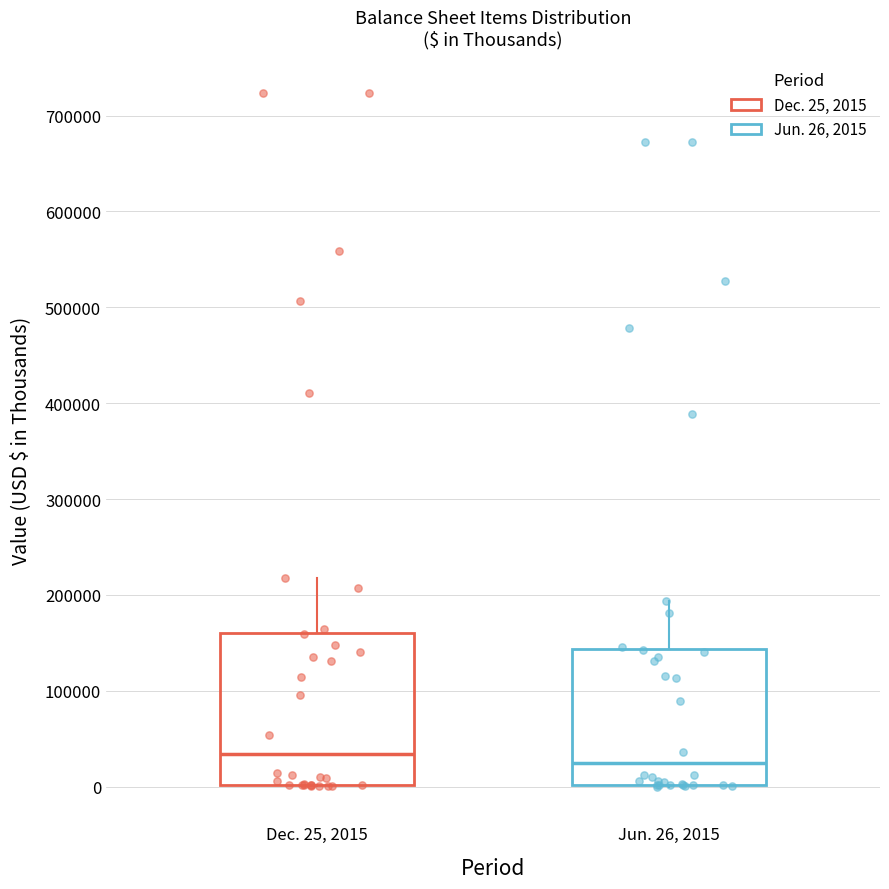

Comparing the boxes themselves (not the whiskers), which one is the tallest?

Dec. 25, 2015